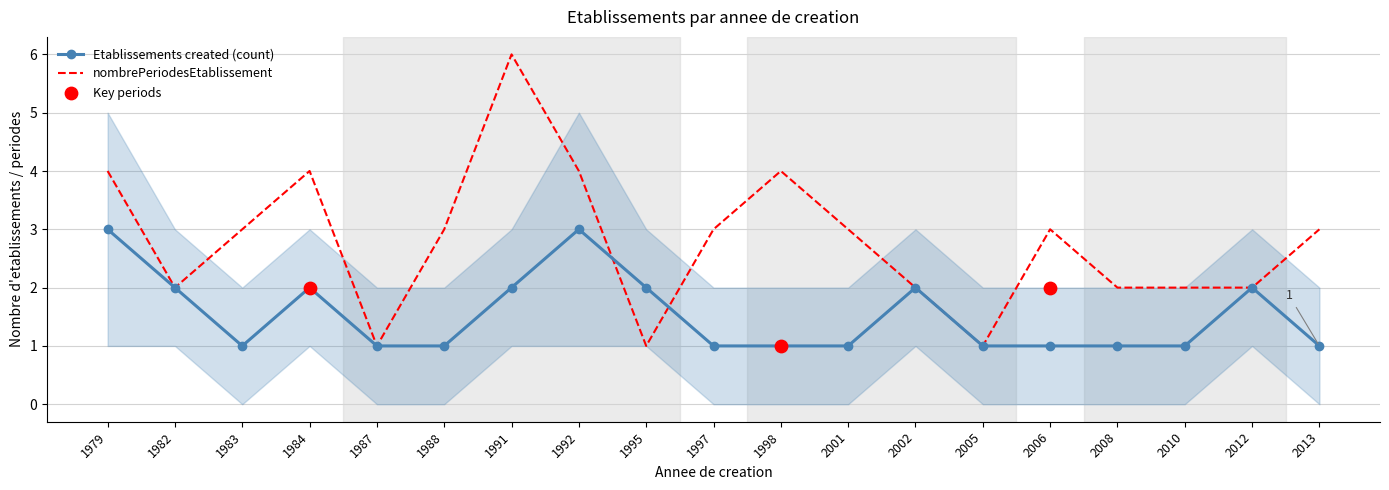

The nombrePeriodesEtablissement series shows 1 at 1987. True or false?

True